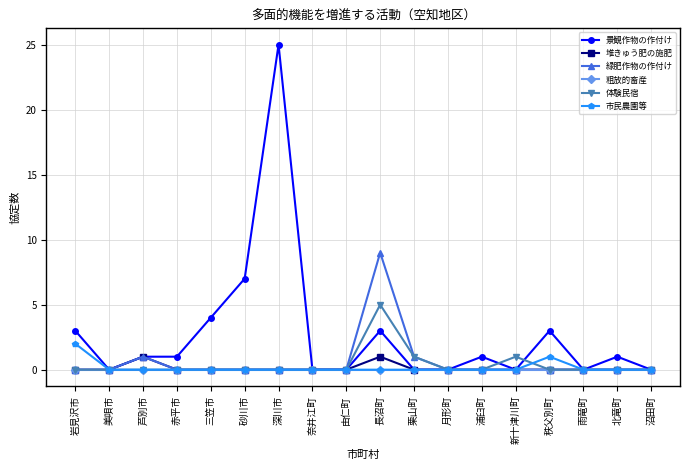

Which series changed the most between 砂川市 and 深川市?

景観作物の作付け